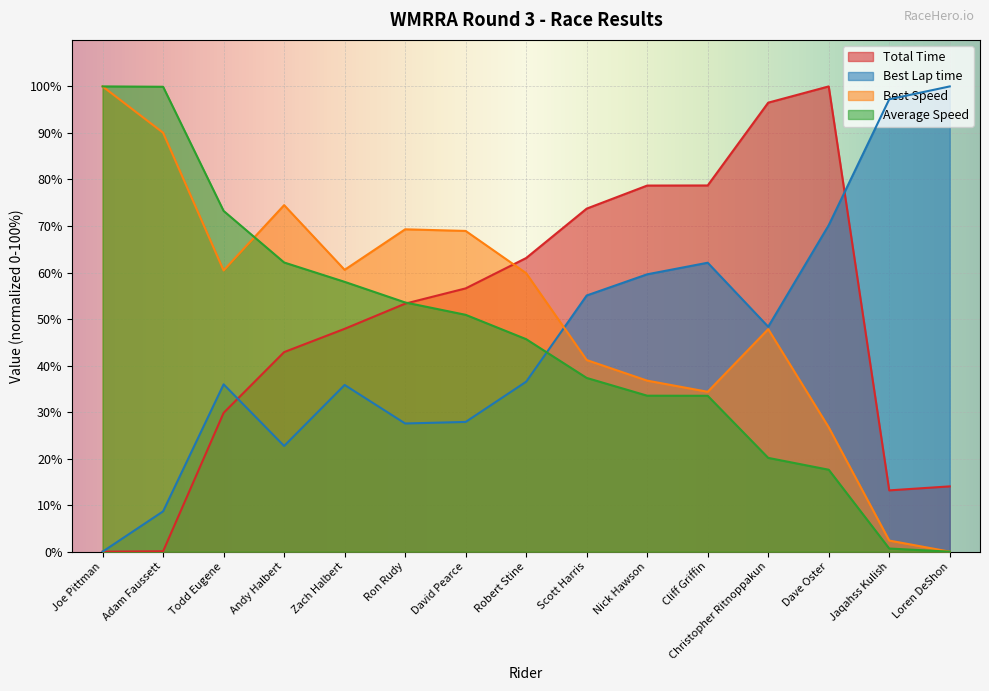

True or false: Best Speed has more than 1 points higher than both neighbors.

True